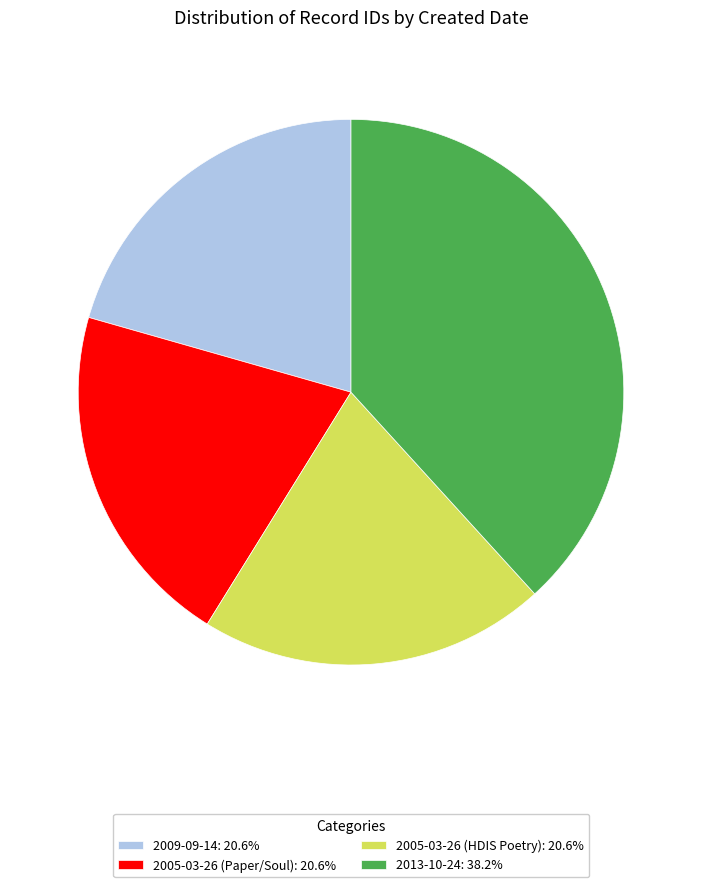

Combined, do 2005-03-26 (Paper/Soul): 20.6% and 2013-10-24: 38.2% account for over 50%?

Yes